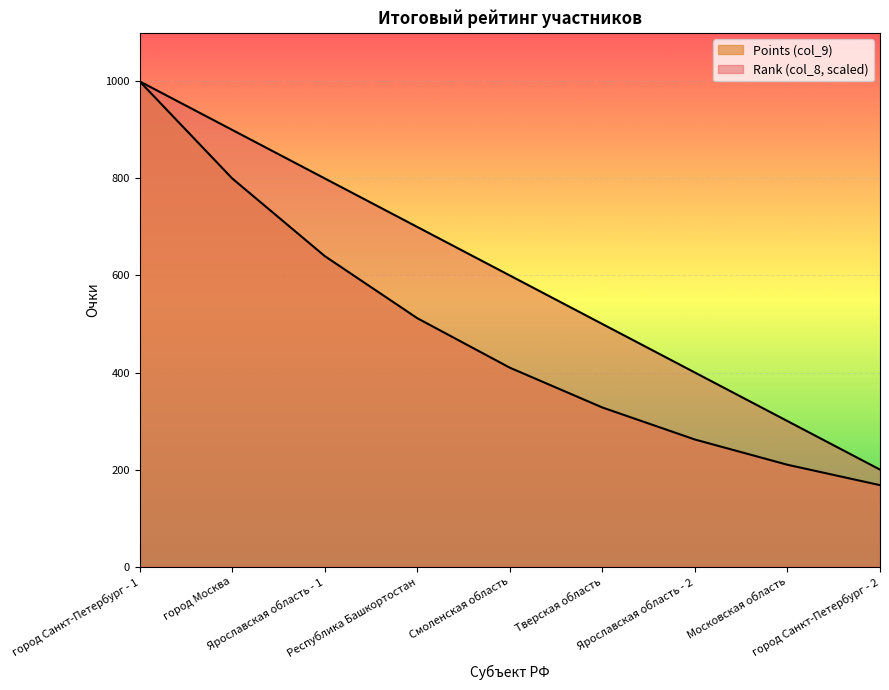

How many data points in Points are less than 410?

4